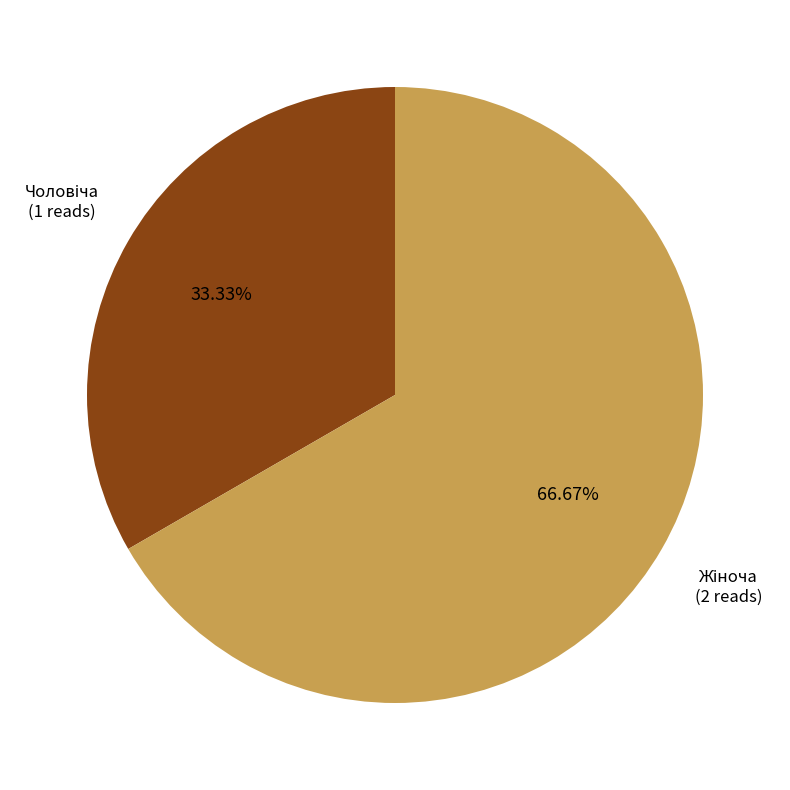

Is there a majority slice in this chart?

Yes